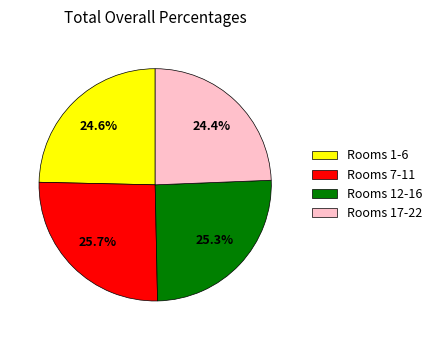

Does Rooms 17-22 represent more than half of the total?

No